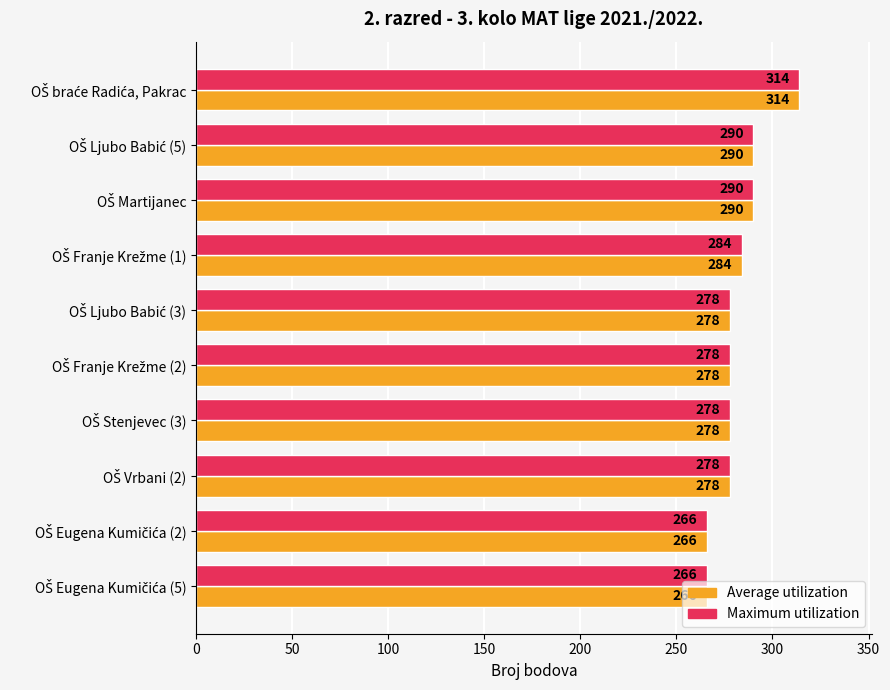

What is the maximum value for Average utilization?

314